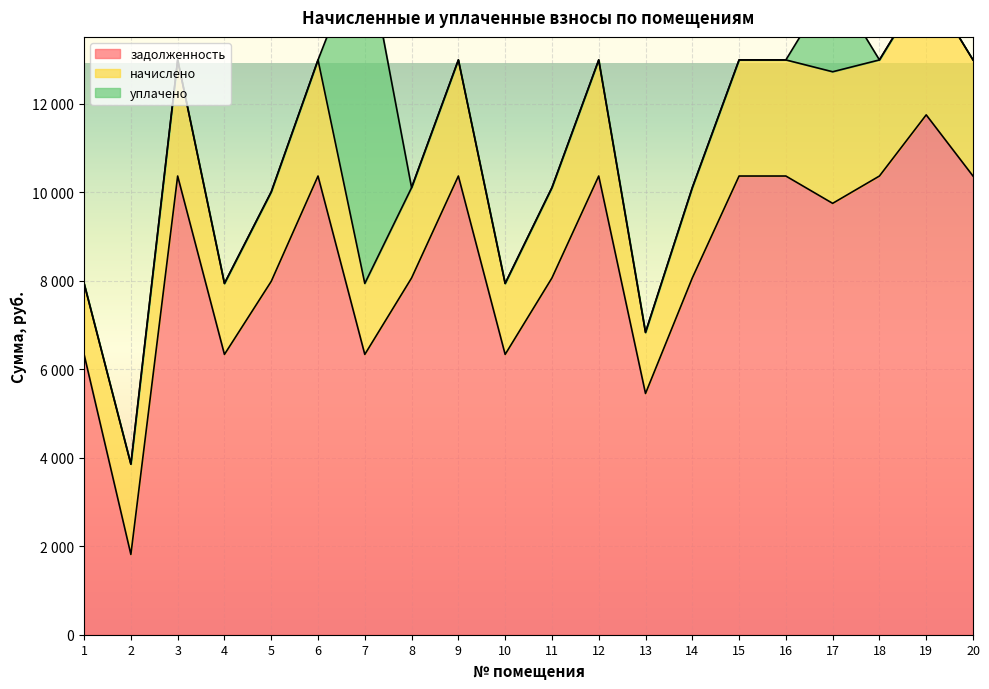

The value of начислено at 16 is 649.5. True or false?

False